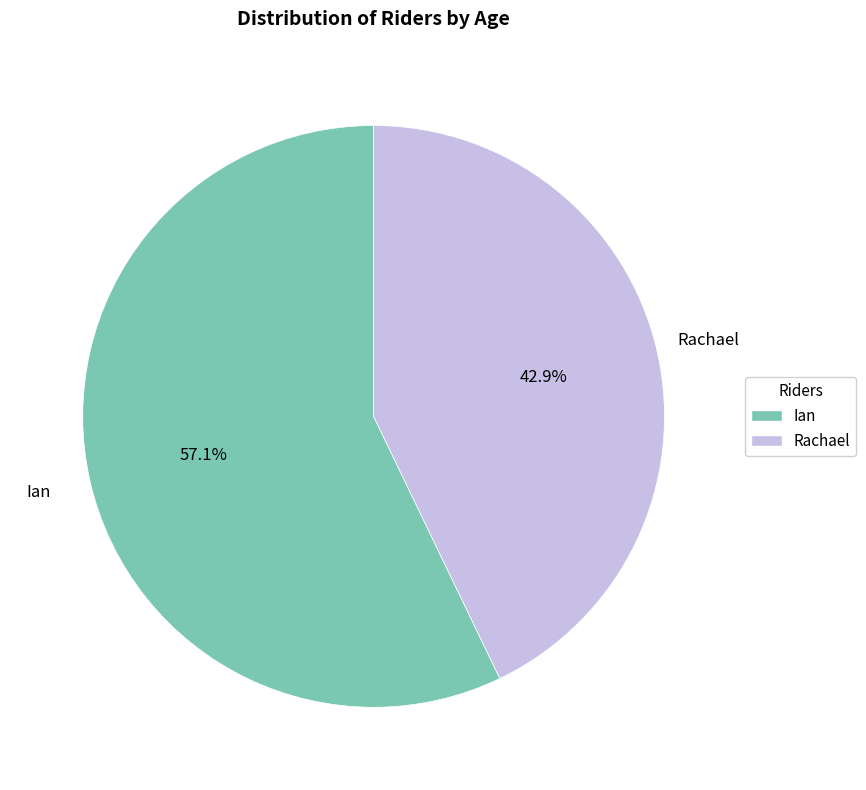

How many slices are in this pie chart?

2